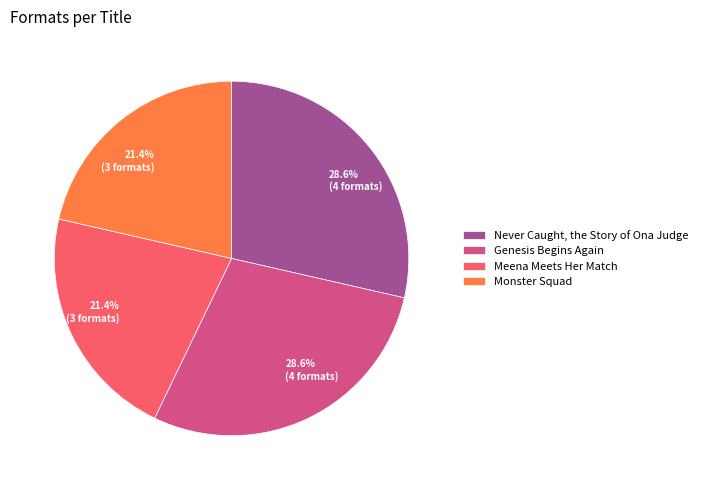

The Genesis Begins Again slice represents 16% of the pie. True or false?

False